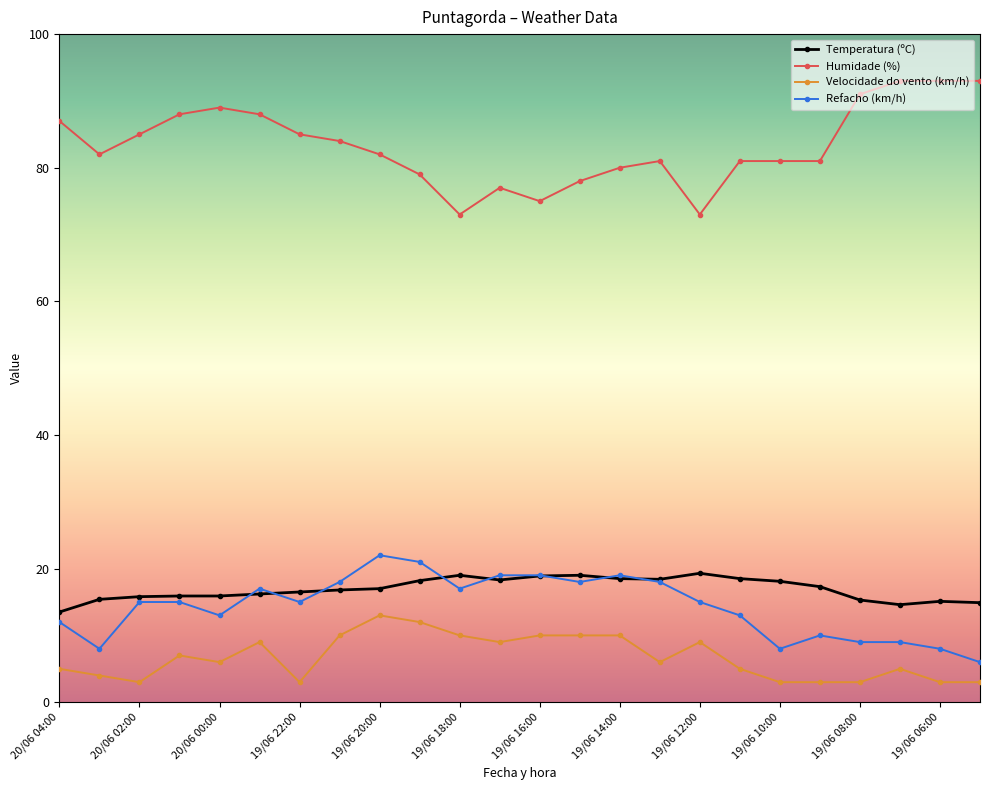

True or false: Refacho (km/h) and Humidade (%) cross at least once.

False